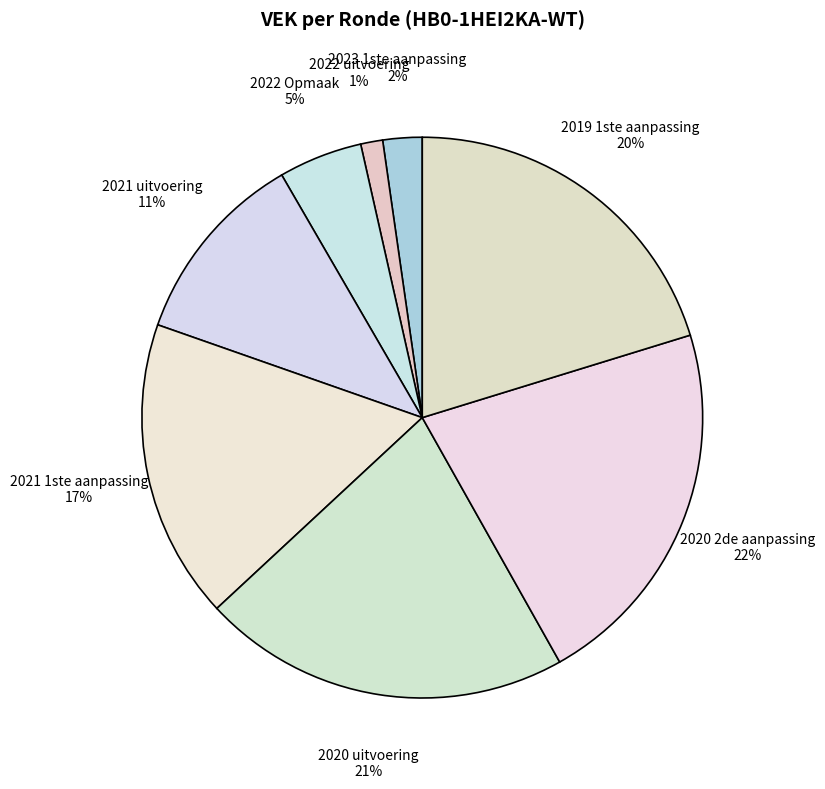

Does 2021 uitvoering represent more than half of the total?

No